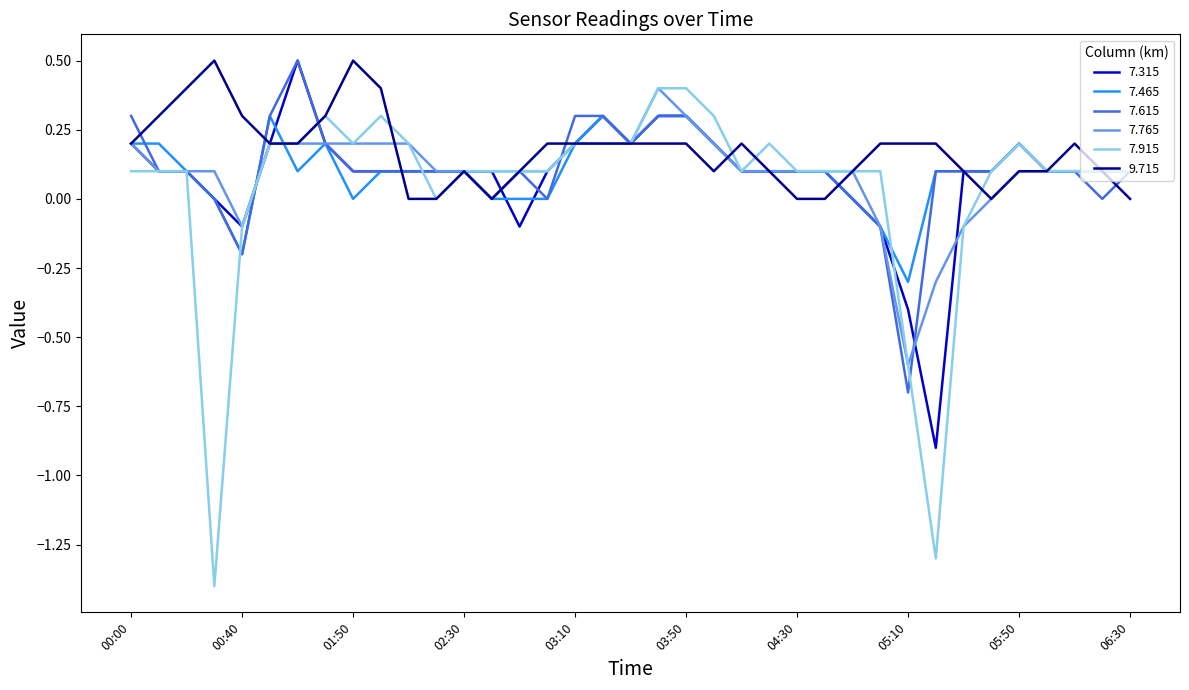

What is the highest value of the 7.465 series?

0.3